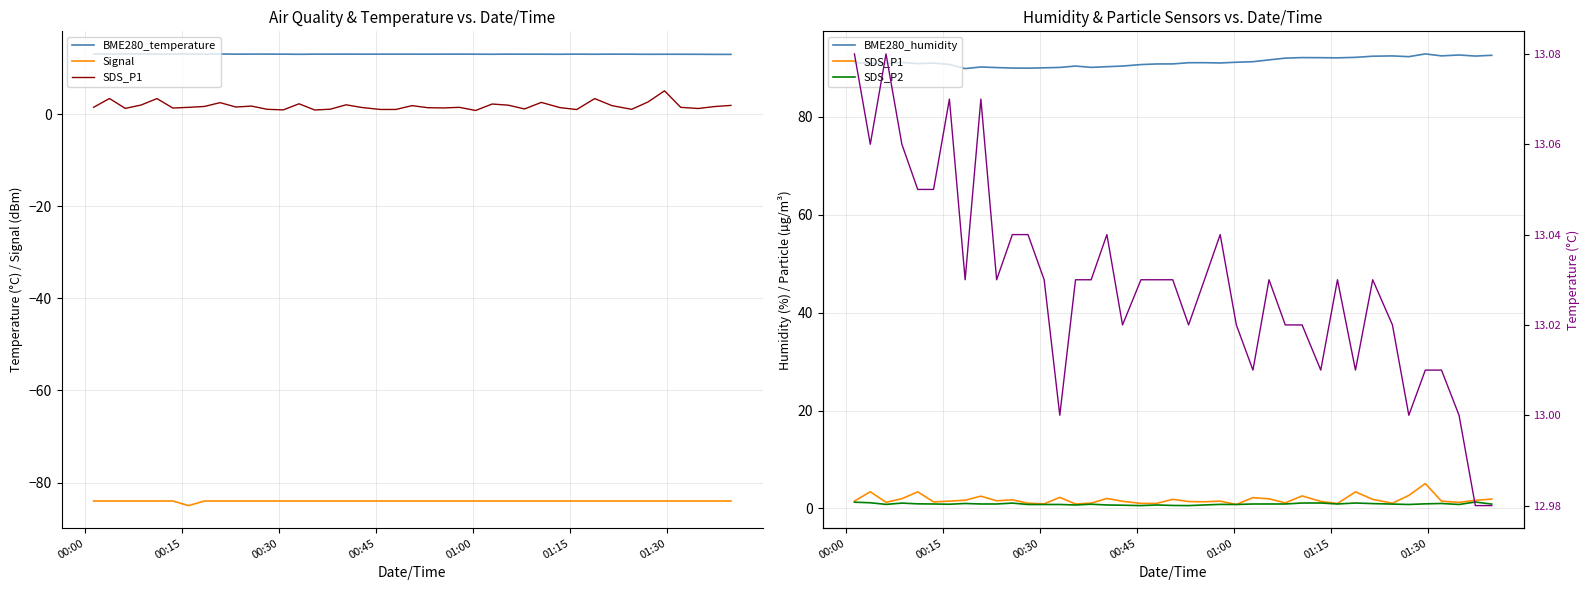

What is the sum of all SDS_P2 values?

35.4